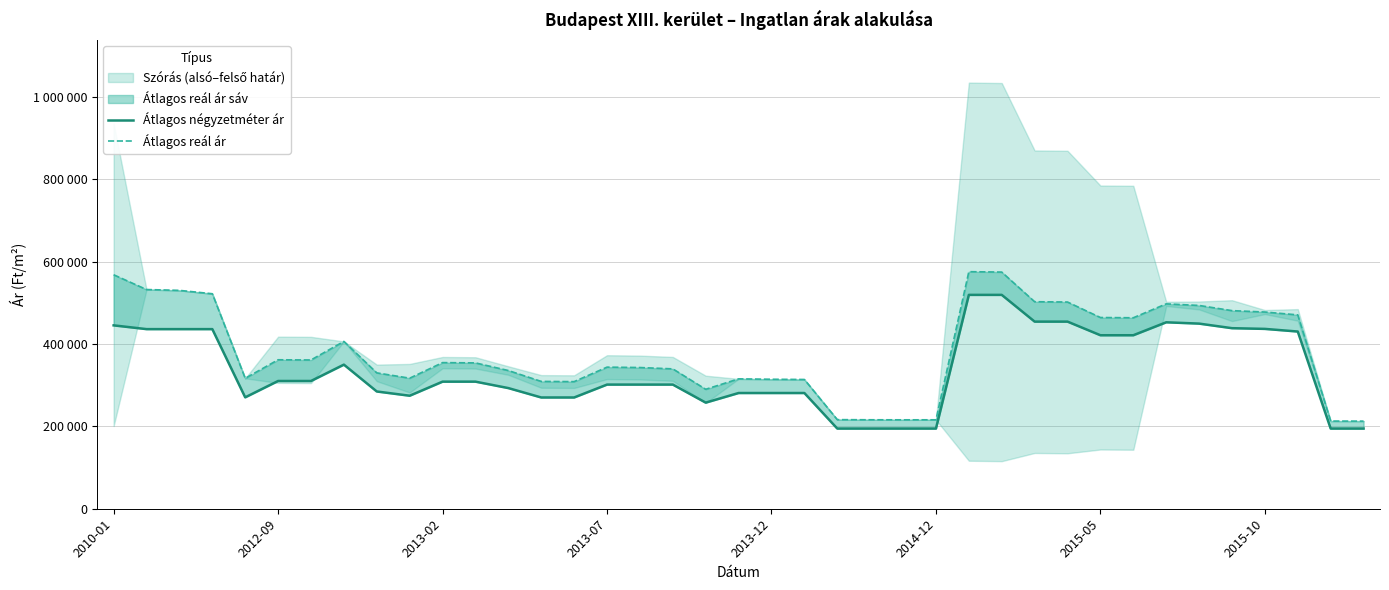

In Átlagos reál ár, how many points are lower than both neighbors (excluding endpoints)?

7